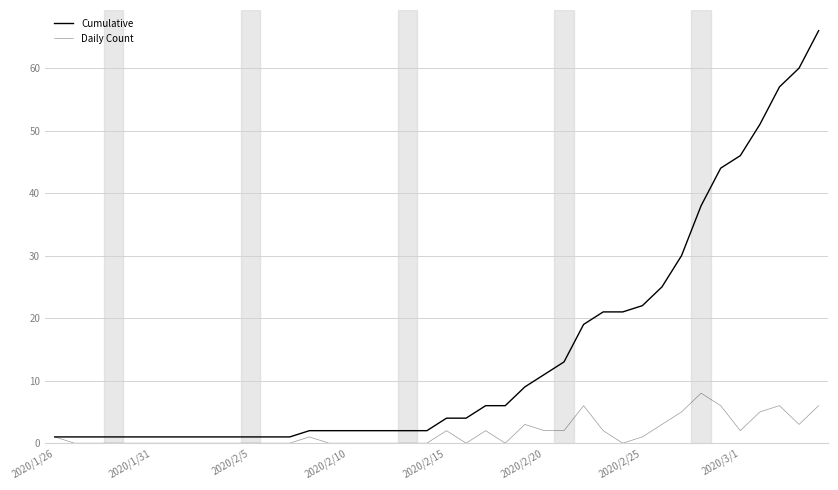

Reading left to right, transcribe all the data shown in this chart.

Cumulative: 1	1	1	1	1	1	1	1	1	1	1	1	1	2	2	2	2	2	2	2	4	4	6	6	9	11	13	19	21	21	22	25	30	38	44	46	51	57	60	66
Daily Count: 1	0	0	0	0	0	0	0	0	0	0	0	0	1	0	0	0	0	0	0	2	0	2	0	3	2	2	6	2	0	1	3	5	8	6	2	5	6	3	6